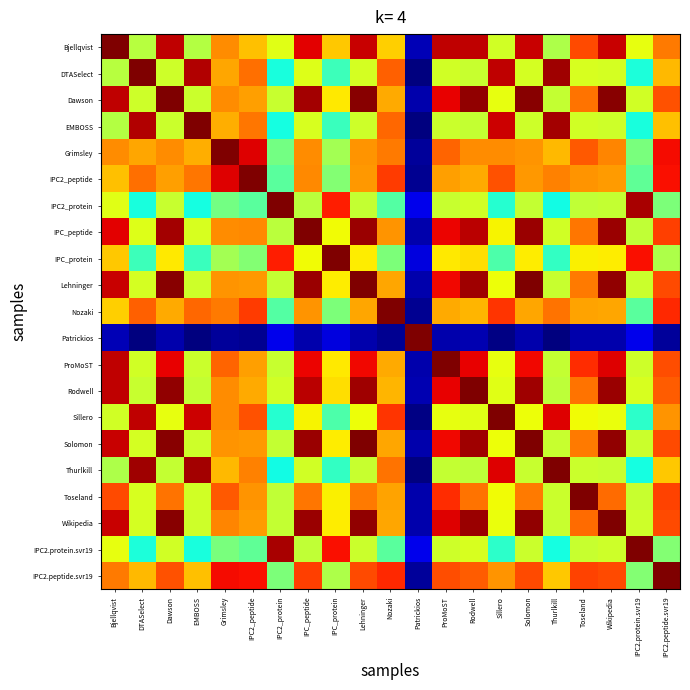

Reading right to left, what are all the values shown in this chart?

Bjellqvist: IPC2.peptide.svr19=0.8	IPC2.protein.svr19=0.6	Wikipedia=0.9	Toseland=0.8	Thurlkill=0.6	Solomon=0.9	Sillero=0.6	Rodwell=0.9	ProMoST=0.9	Patrickios=0.0	Nozaki=0.7	Lehninger=0.9	IPC_protein=0.7	IPC_peptide=0.9	IPC2_protein=0.6	IPC2_peptide=0.7	Grimsley=0.8	EMBOSS=0.6	Dawson=0.9	DTASelect=0.6	Bjellqvist=1.0
DTASelect: IPC2.peptide.svr19=0.7	IPC2.protein.svr19=0.4	Wikipedia=0.6	Toseland=0.6	Thurlkill=1.0	Solomon=0.6	Sillero=0.9	Rodwell=0.6	ProMoST=0.6	Patrickios=0.0	Nozaki=0.8	Lehninger=0.6	IPC_protein=0.4	IPC_peptide=0.6	IPC2_protein=0.4	IPC2_peptide=0.8	Grimsley=0.7	EMBOSS=1.0	Dawson=0.6	DTASelect=1.0	Bjellqvist=0.6
Dawson: IPC2.peptide.svr19=0.8	IPC2.protein.svr19=0.6	Wikipedia=1.0	Toseland=0.8	Thurlkill=0.6	Solomon=1.0	Sillero=0.6	Rodwell=1.0	ProMoST=0.9	Patrickios=0.0	Nozaki=0.7	Lehninger=1.0	IPC_protein=0.7	IPC_peptide=1.0	IPC2_protein=0.6	IPC2_peptide=0.7	Grimsley=0.8	EMBOSS=0.6	Dawson=1.0	DTASelect=0.6	Bjellqvist=0.9
EMBOSS: IPC2.peptide.svr19=0.7	IPC2.protein.svr19=0.4	Wikipedia=0.6	Toseland=0.6	Thurlkill=1.0	Solomon=0.6	Sillero=0.9	Rodwell=0.6	ProMoST=0.6	Patrickios=0.0	Nozaki=0.8	Lehninger=0.6	IPC_protein=0.4	IPC_peptide=0.6	IPC2_protein=0.4	IPC2_peptide=0.8	Grimsley=0.7	EMBOSS=1.0	Dawson=0.6	DTASelect=1.0	Bjellqvist=0.6
Grimsley: IPC2.peptide.svr19=0.9	IPC2.protein.svr19=0.5	Wikipedia=0.8	Toseland=0.8	Thurlkill=0.7	Solomon=0.8	Sillero=0.8	Rodwell=0.8	ProMoST=0.8	Patrickios=0.0	Nozaki=0.8	Lehninger=0.8	IPC_protein=0.5	IPC_peptide=0.8	IPC2_protein=0.5	IPC2_peptide=0.9	Grimsley=1.0	EMBOSS=0.7	Dawson=0.8	DTASelect=0.7	Bjellqvist=0.8
IPC2_peptide: IPC2.peptide.svr19=0.9	IPC2.protein.svr19=0.5	Wikipedia=0.7	Toseland=0.8	Thurlkill=0.8	Solomon=0.7	Sillero=0.8	Rodwell=0.7	ProMoST=0.7	Patrickios=0.0	Nozaki=0.8	Lehninger=0.7	IPC_protein=0.5	IPC_peptide=0.8	IPC2_protein=0.5	IPC2_peptide=1.0	Grimsley=0.9	EMBOSS=0.8	Dawson=0.7	DTASelect=0.8	Bjellqvist=0.7
IPC2_protein: IPC2.peptide.svr19=0.5	IPC2.protein.svr19=1.0	Wikipedia=0.6	Toseland=0.6	Thurlkill=0.4	Solomon=0.6	Sillero=0.4	Rodwell=0.6	ProMoST=0.6	Patrickios=0.1	Nozaki=0.5	Lehninger=0.6	IPC_protein=0.9	IPC_peptide=0.6	IPC2_protein=1.0	IPC2_peptide=0.5	Grimsley=0.5	EMBOSS=0.4	Dawson=0.6	DTASelect=0.4	Bjellqvist=0.6
IPC_peptide: IPC2.peptide.svr19=0.8	IPC2.protein.svr19=0.6	Wikipedia=1.0	Toseland=0.8	Thurlkill=0.6	Solomon=1.0	Sillero=0.7	Rodwell=0.9	ProMoST=0.9	Patrickios=0.0	Nozaki=0.8	Lehninger=1.0	IPC_protein=0.6	IPC_peptide=1.0	IPC2_protein=0.6	IPC2_peptide=0.8	Grimsley=0.8	EMBOSS=0.6	Dawson=1.0	DTASelect=0.6	Bjellqvist=0.9
IPC_protein: IPC2.peptide.svr19=0.6	IPC2.protein.svr19=0.9	Wikipedia=0.7	Toseland=0.7	Thurlkill=0.4	Solomon=0.7	Sillero=0.4	Rodwell=0.7	ProMoST=0.7	Patrickios=0.1	Nozaki=0.5	Lehninger=0.7	IPC_protein=1.0	IPC_peptide=0.6	IPC2_protein=0.9	IPC2_peptide=0.5	Grimsley=0.5	EMBOSS=0.4	Dawson=0.7	DTASelect=0.4	Bjellqvist=0.7
Lehninger: IPC2.peptide.svr19=0.8	IPC2.protein.svr19=0.6	Wikipedia=1.0	Toseland=0.8	Thurlkill=0.6	Solomon=1.0	Sillero=0.6	Rodwell=1.0	ProMoST=0.9	Patrickios=0.0	Nozaki=0.7	Lehninger=1.0	IPC_protein=0.7	IPC_peptide=1.0	IPC2_protein=0.6	IPC2_peptide=0.7	Grimsley=0.8	EMBOSS=0.6	Dawson=1.0	DTASelect=0.6	Bjellqvist=0.9
Nozaki: IPC2.peptide.svr19=0.9	IPC2.protein.svr19=0.5	Wikipedia=0.7	Toseland=0.7	Thurlkill=0.8	Solomon=0.7	Sillero=0.9	Rodwell=0.7	ProMoST=0.7	Patrickios=0.0	Nozaki=1.0	Lehninger=0.7	IPC_protein=0.5	IPC_peptide=0.8	IPC2_protein=0.5	IPC2_peptide=0.8	Grimsley=0.8	EMBOSS=0.8	Dawson=0.7	DTASelect=0.8	Bjellqvist=0.7
Patrickios: IPC2.peptide.svr19=0.0	IPC2.protein.svr19=0.1	Wikipedia=0.0	Toseland=0.0	Thurlkill=0.0	Solomon=0.0	Sillero=0.0	Rodwell=0.0	ProMoST=0.0	Patrickios=1.0	Nozaki=0.0	Lehninger=0.0	IPC_protein=0.1	IPC_peptide=0.0	IPC2_protein=0.1	IPC2_peptide=0.0	Grimsley=0.0	EMBOSS=0.0	Dawson=0.0	DTASelect=0.0	Bjellqvist=0.0
ProMoST: IPC2.peptide.svr19=0.8	IPC2.protein.svr19=0.6	Wikipedia=0.9	Toseland=0.9	Thurlkill=0.6	Solomon=0.9	Sillero=0.6	Rodwell=0.9	ProMoST=1.0	Patrickios=0.0	Nozaki=0.7	Lehninger=0.9	IPC_protein=0.7	IPC_peptide=0.9	IPC2_protein=0.6	IPC2_peptide=0.7	Grimsley=0.8	EMBOSS=0.6	Dawson=0.9	DTASelect=0.6	Bjellqvist=0.9
Rodwell: IPC2.peptide.svr19=0.8	IPC2.protein.svr19=0.6	Wikipedia=1.0	Toseland=0.8	Thurlkill=0.6	Solomon=1.0	Sillero=0.6	Rodwell=1.0	ProMoST=0.9	Patrickios=0.0	Nozaki=0.7	Lehninger=1.0	IPC_protein=0.7	IPC_peptide=0.9	IPC2_protein=0.6	IPC2_peptide=0.7	Grimsley=0.8	EMBOSS=0.6	Dawson=1.0	DTASelect=0.6	Bjellqvist=0.9
Sillero: IPC2.peptide.svr19=0.8	IPC2.protein.svr19=0.4	Wikipedia=0.6	Toseland=0.6	Thurlkill=0.9	Solomon=0.6	Sillero=1.0	Rodwell=0.6	ProMoST=0.6	Patrickios=0.0	Nozaki=0.9	Lehninger=0.6	IPC_protein=0.4	IPC_peptide=0.7	IPC2_protein=0.4	IPC2_peptide=0.8	Grimsley=0.8	EMBOSS=0.9	Dawson=0.6	DTASelect=0.9	Bjellqvist=0.6
Solomon: IPC2.peptide.svr19=0.8	IPC2.protein.svr19=0.6	Wikipedia=1.0	Toseland=0.8	Thurlkill=0.6	Solomon=1.0	Sillero=0.6	Rodwell=1.0	ProMoST=0.9	Patrickios=0.0	Nozaki=0.7	Lehninger=1.0	IPC_protein=0.7	IPC_peptide=1.0	IPC2_protein=0.6	IPC2_peptide=0.7	Grimsley=0.8	EMBOSS=0.6	Dawson=1.0	DTASelect=0.6	Bjellqvist=0.9
Thurlkill: IPC2.peptide.svr19=0.7	IPC2.protein.svr19=0.4	Wikipedia=0.6	Toseland=0.6	Thurlkill=1.0	Solomon=0.6	Sillero=0.9	Rodwell=0.6	ProMoST=0.6	Patrickios=0.0	Nozaki=0.8	Lehninger=0.6	IPC_protein=0.4	IPC_peptide=0.6	IPC2_protein=0.4	IPC2_peptide=0.8	Grimsley=0.7	EMBOSS=1.0	Dawson=0.6	DTASelect=1.0	Bjellqvist=0.6
Toseland: IPC2.peptide.svr19=0.8	IPC2.protein.svr19=0.6	Wikipedia=0.8	Toseland=1.0	Thurlkill=0.6	Solomon=0.8	Sillero=0.6	Rodwell=0.8	ProMoST=0.9	Patrickios=0.0	Nozaki=0.7	Lehninger=0.8	IPC_protein=0.7	IPC_peptide=0.8	IPC2_protein=0.6	IPC2_peptide=0.8	Grimsley=0.8	EMBOSS=0.6	Dawson=0.8	DTASelect=0.6	Bjellqvist=0.8
Wikipedia: IPC2.peptide.svr19=0.8	IPC2.protein.svr19=0.6	Wikipedia=1.0	Toseland=0.8	Thurlkill=0.6	Solomon=1.0	Sillero=0.6	Rodwell=1.0	ProMoST=0.9	Patrickios=0.0	Nozaki=0.7	Lehninger=1.0	IPC_protein=0.7	IPC_peptide=1.0	IPC2_protein=0.6	IPC2_peptide=0.7	Grimsley=0.8	EMBOSS=0.6	Dawson=1.0	DTASelect=0.6	Bjellqvist=0.9
IPC2.protein.svr19: IPC2.peptide.svr19=0.5	IPC2.protein.svr19=1.0	Wikipedia=0.6	Toseland=0.6	Thurlkill=0.4	Solomon=0.6	Sillero=0.4	Rodwell=0.6	ProMoST=0.6	Patrickios=0.1	Nozaki=0.5	Lehninger=0.6	IPC_protein=0.9	IPC_peptide=0.6	IPC2_protein=1.0	IPC2_peptide=0.5	Grimsley=0.5	EMBOSS=0.4	Dawson=0.6	DTASelect=0.4	Bjellqvist=0.6
IPC2.peptide.svr19: IPC2.peptide.svr19=1.0	IPC2.protein.svr19=0.5	Wikipedia=0.8	Toseland=0.8	Thurlkill=0.7	Solomon=0.8	Sillero=0.8	Rodwell=0.8	ProMoST=0.8	Patrickios=0.0	Nozaki=0.9	Lehninger=0.8	IPC_protein=0.6	IPC_peptide=0.8	IPC2_protein=0.5	IPC2_peptide=0.9	Grimsley=0.9	EMBOSS=0.7	Dawson=0.8	DTASelect=0.7	Bjellqvist=0.8